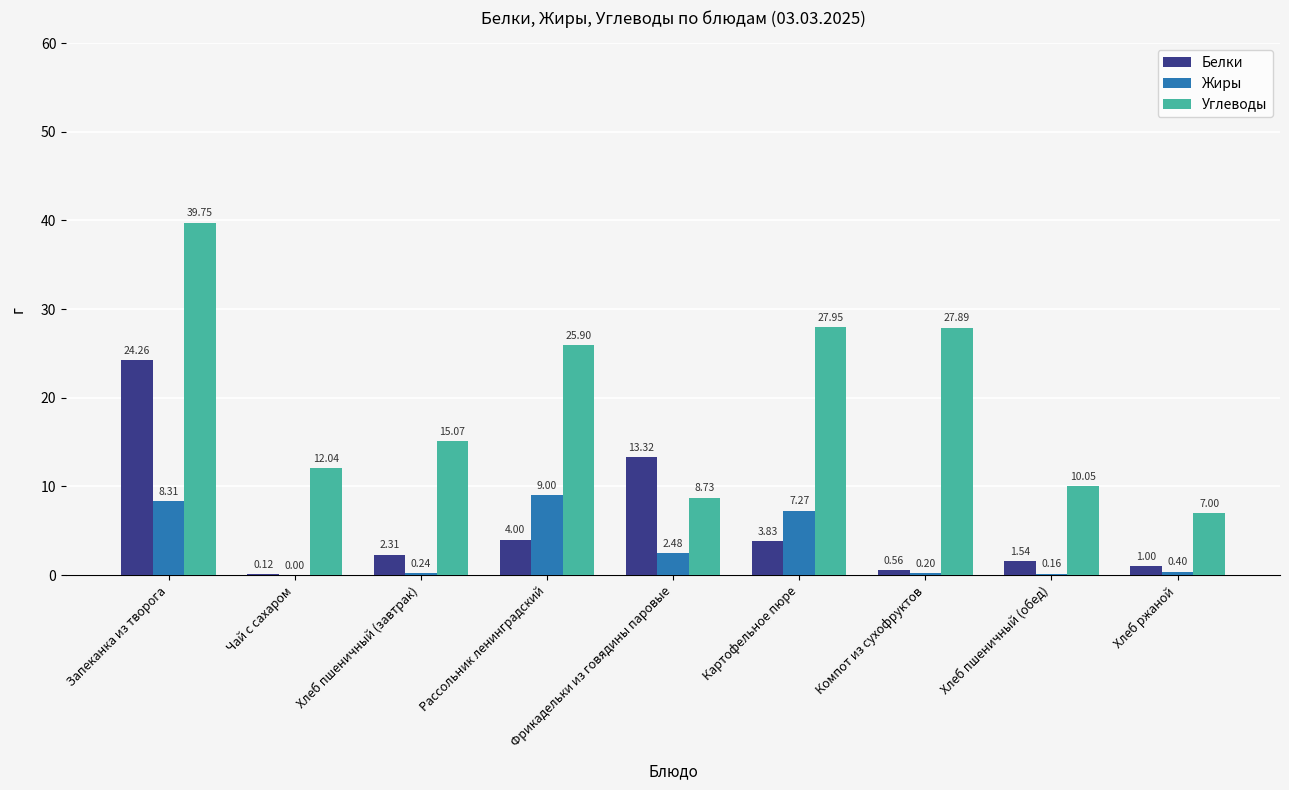

Where does the Белки series first go above 2?

Запеканка из творога